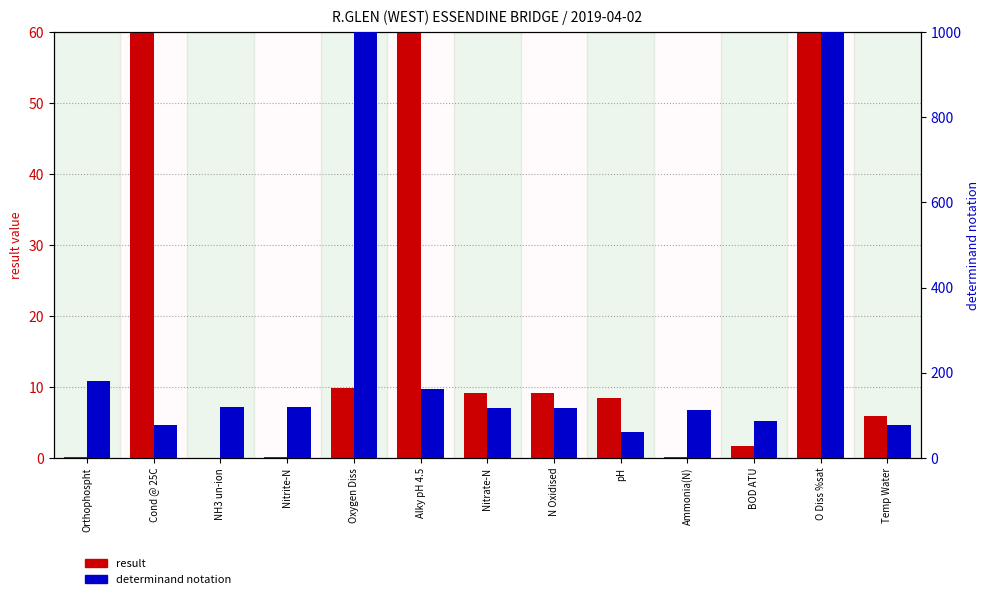

Rank the series by their average value, from highest to lowest.

determinand notation, result